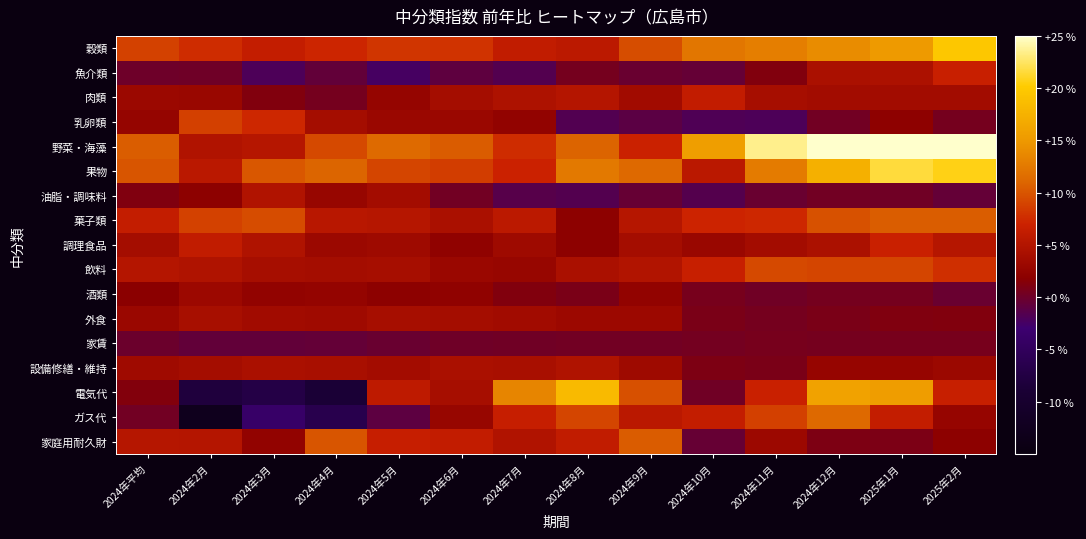

How many distinct data groups are displayed?

17